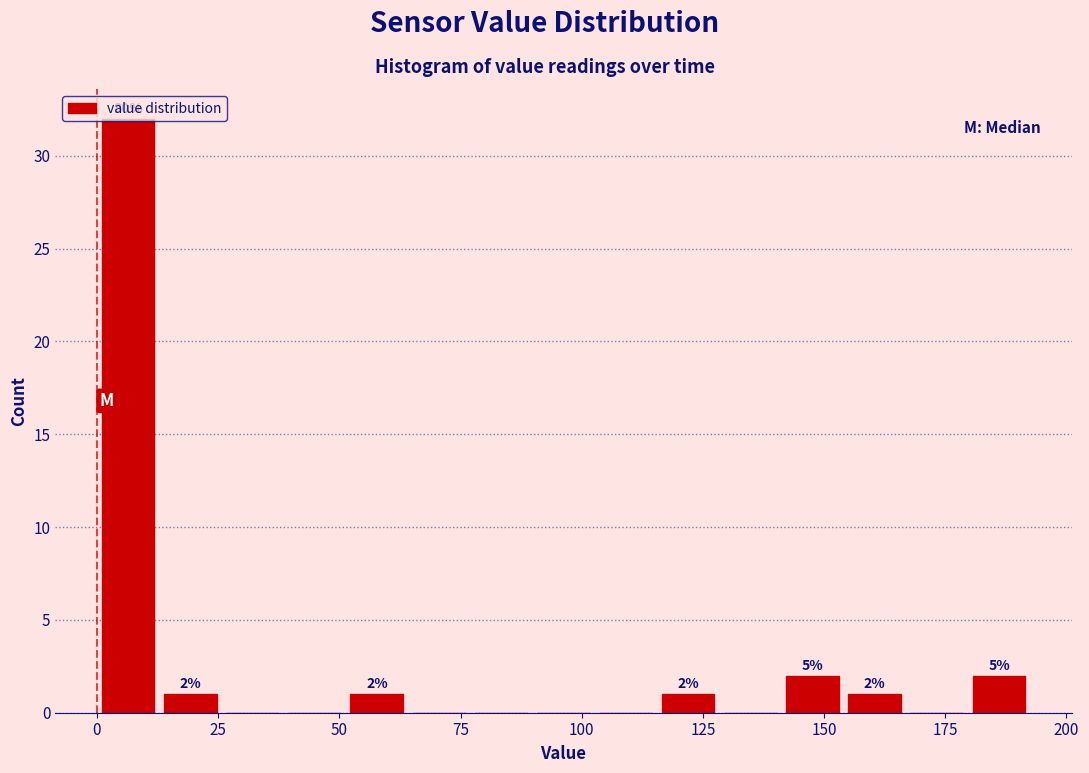

Read against the x-axis, roughly where is the centre of the tallest bar?

5